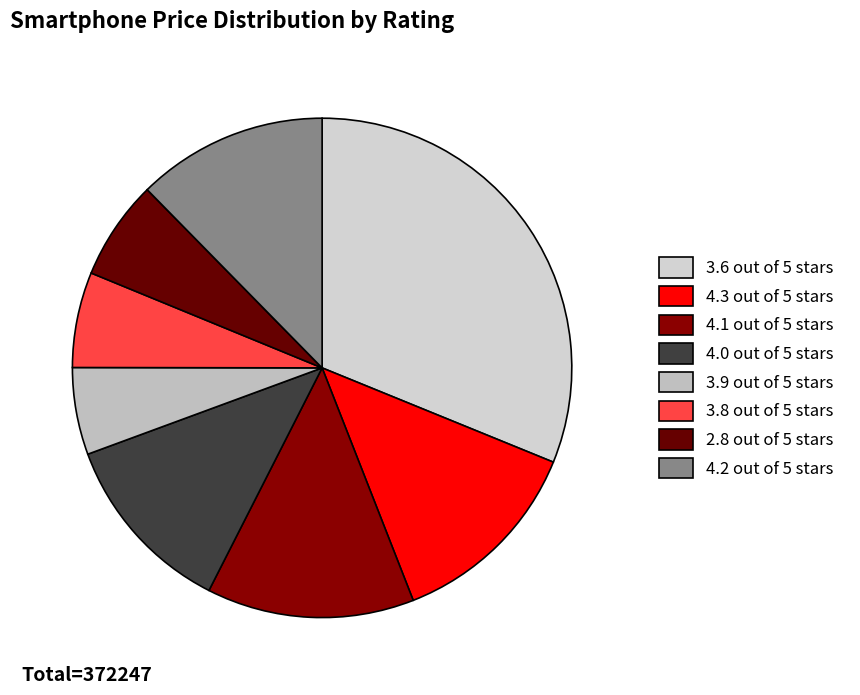

What percentage is the 3.8 out of 5 stars slice, to the nearest percent?

6%